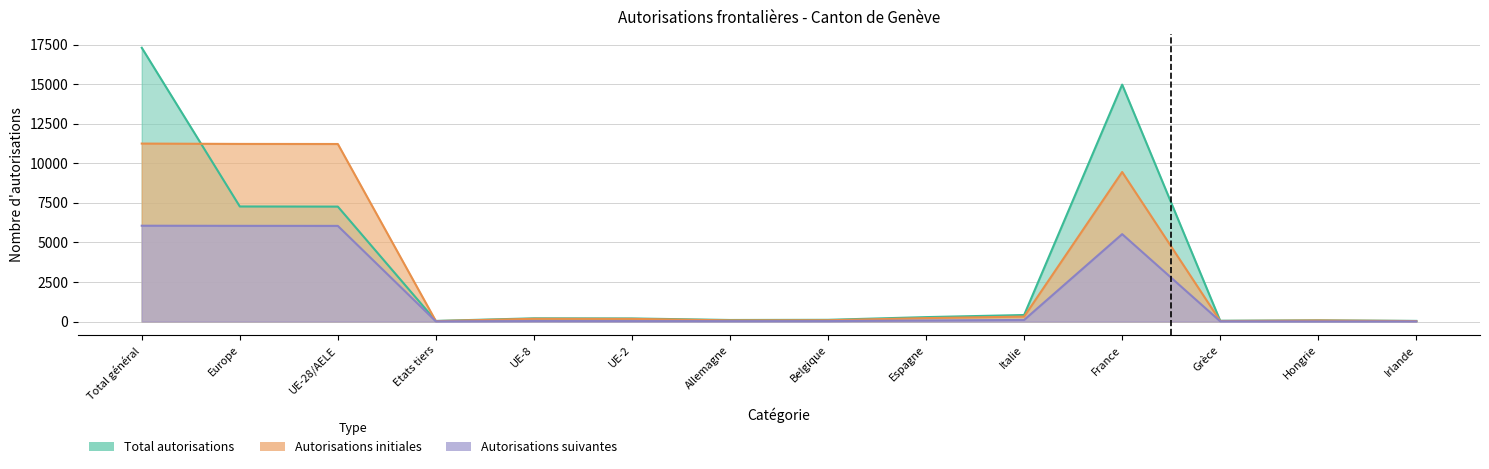

True or false: Autorisations suivantes and Total autorisations intersect in this chart.

False